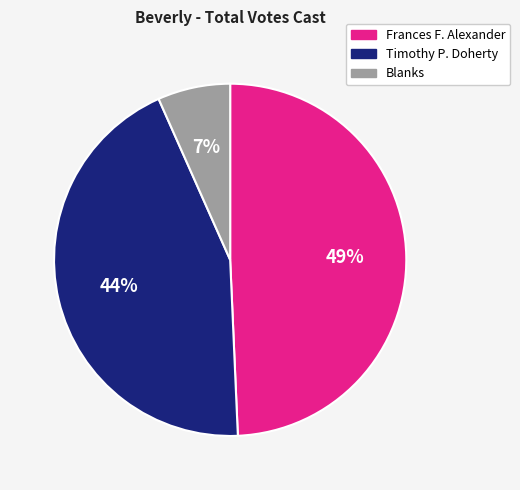

To the nearest percent, what portion does Blanks represent?

7%